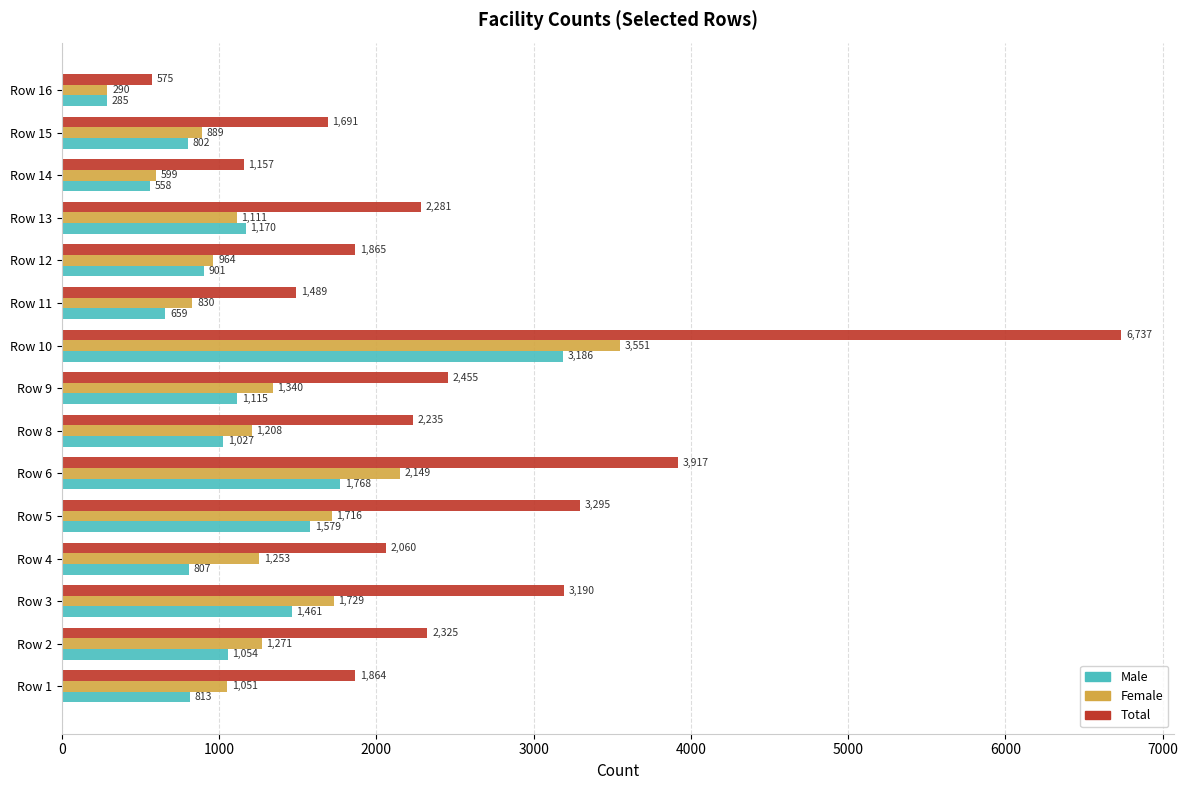

What is the spread (max minus min) of values at Row 3?

1729